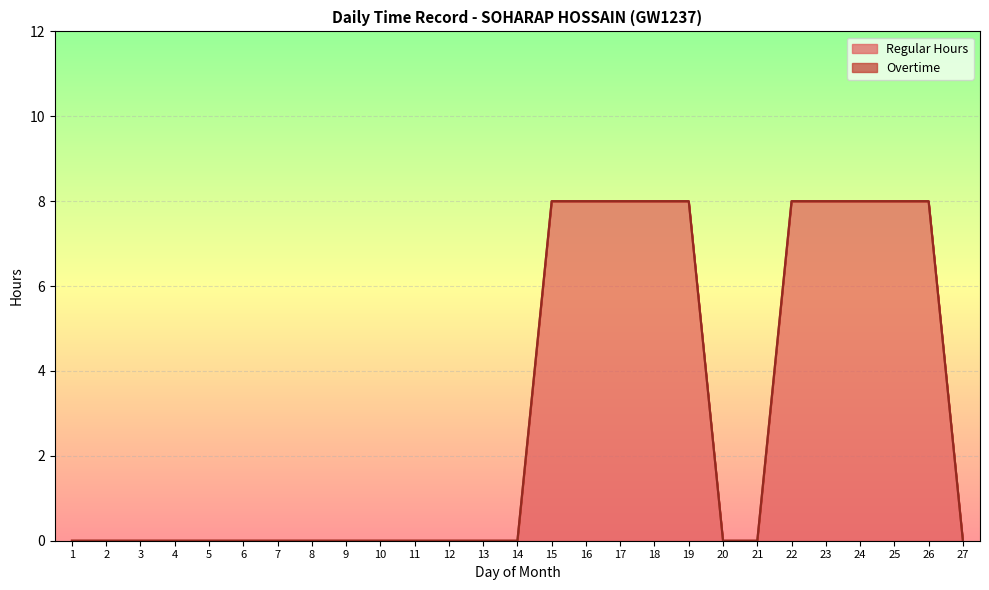

How many values are between 0 and 8?

27